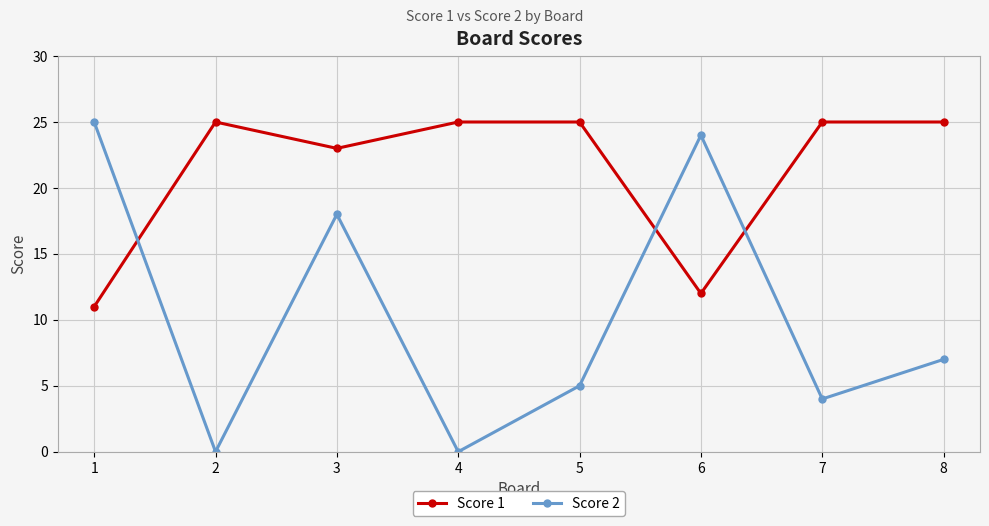

At which category does Score 2 reach its first local peak?

3